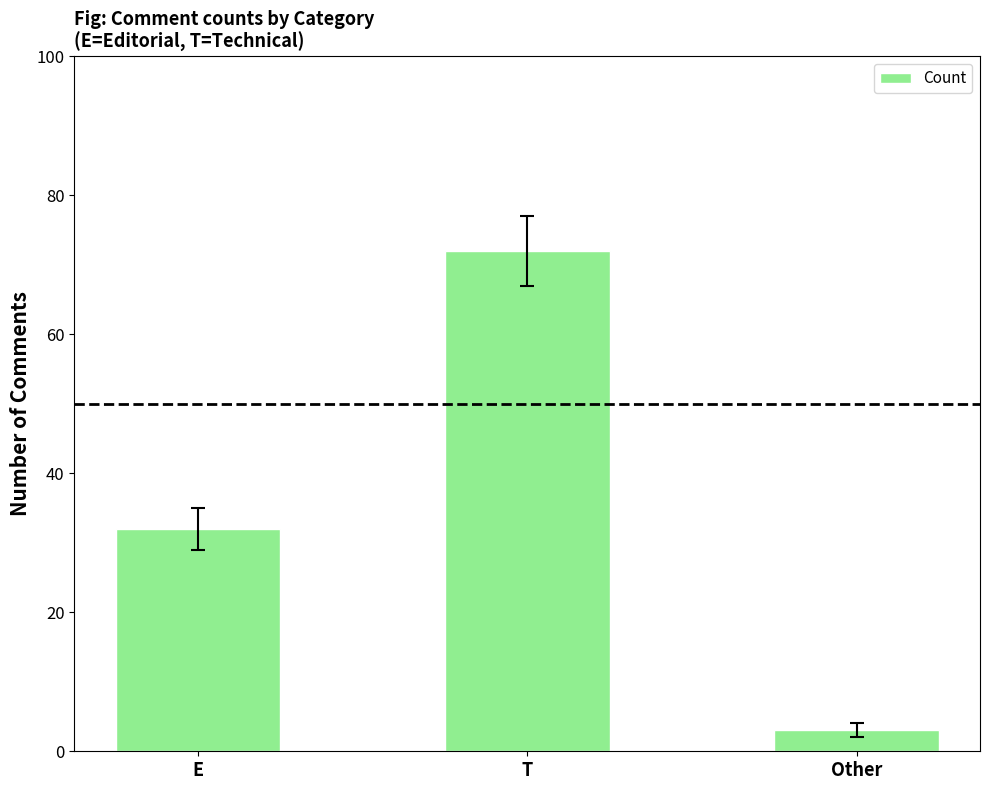

What is the change in value from E to T?

+40